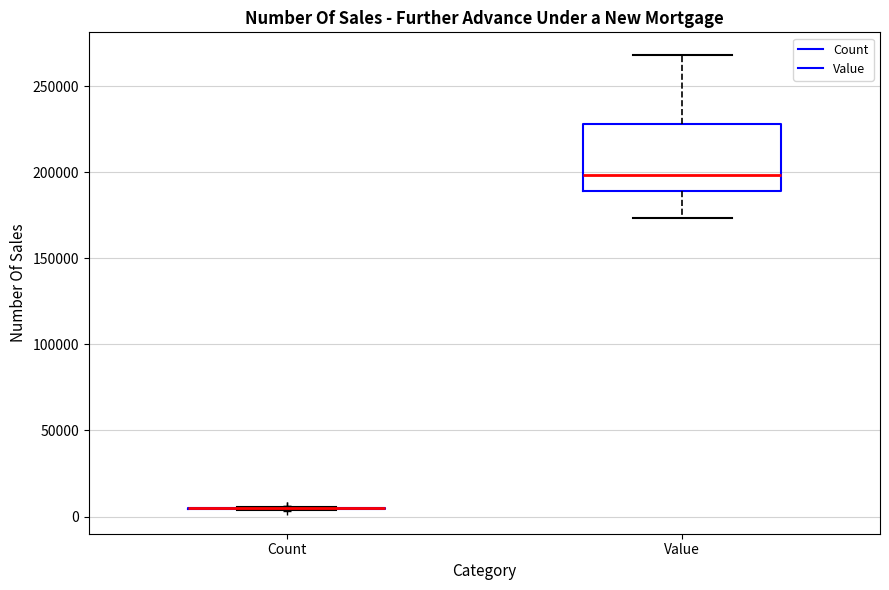

Where does the lower whisker of the box for Value end on the y-axis? The values are not printed on the chart, so give them approximately, as read against the axis.

175000